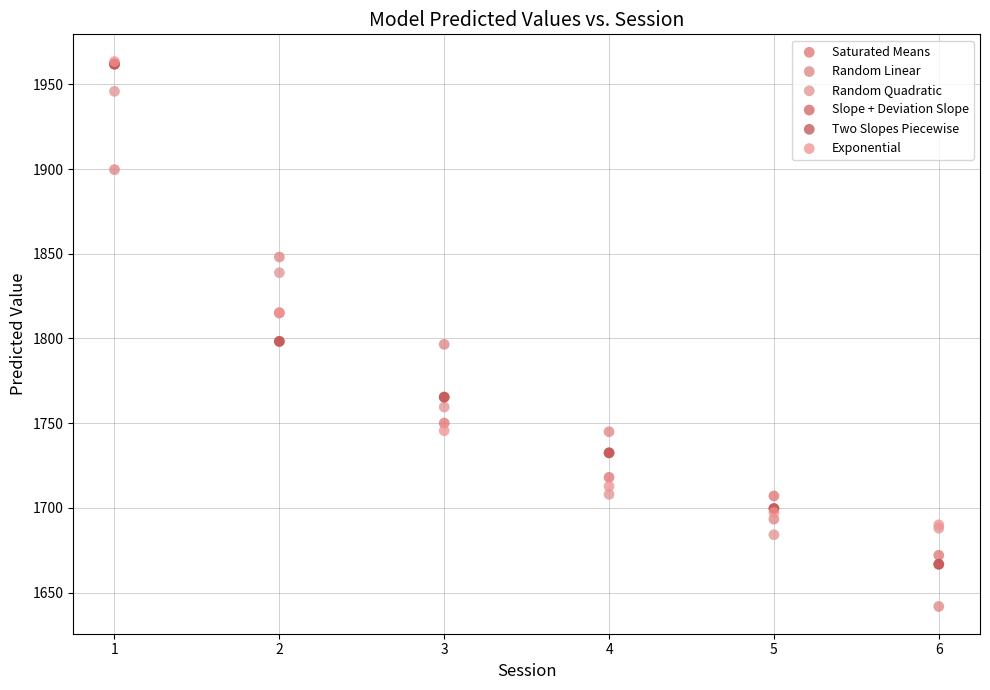

Which series reaches the minimum Y coordinate?

Random Linear